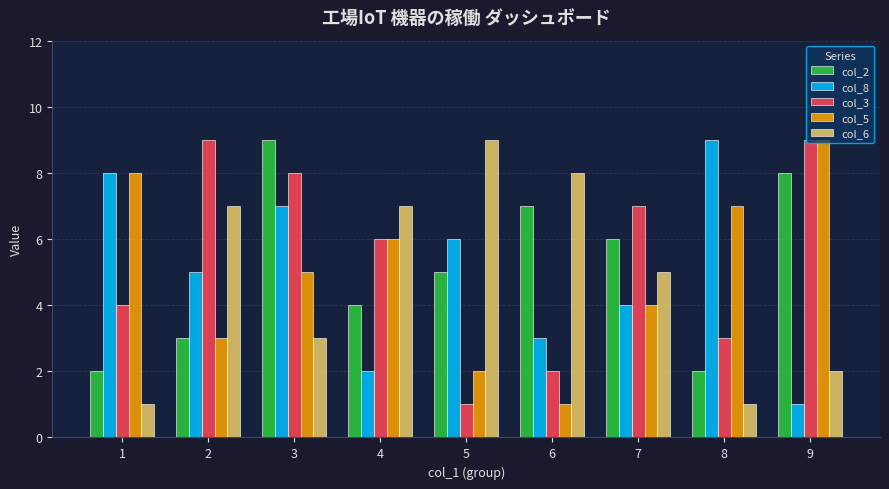

At which category is the sum across all series the highest?

3